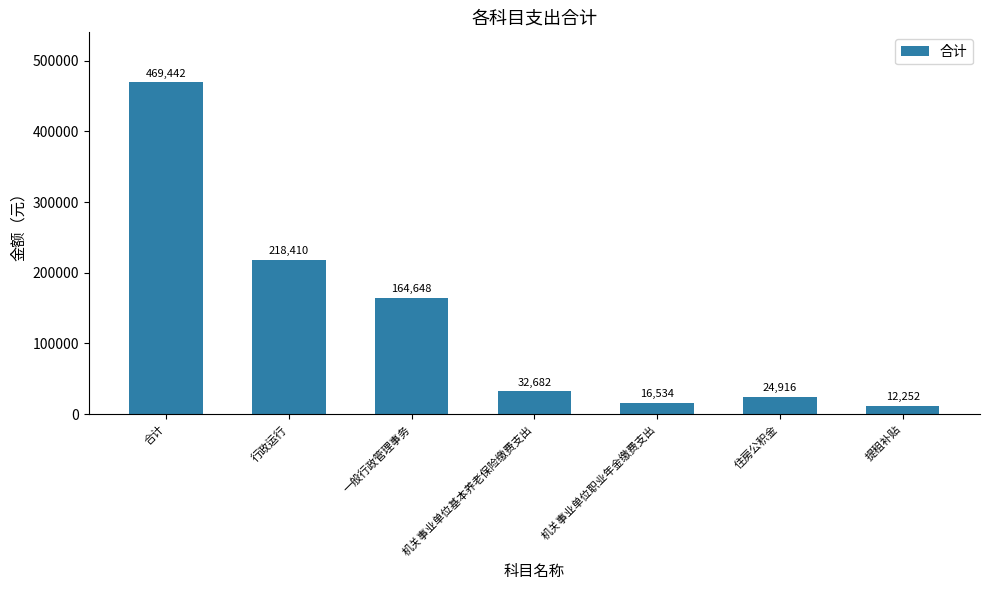

Are the bars horizontal?

No